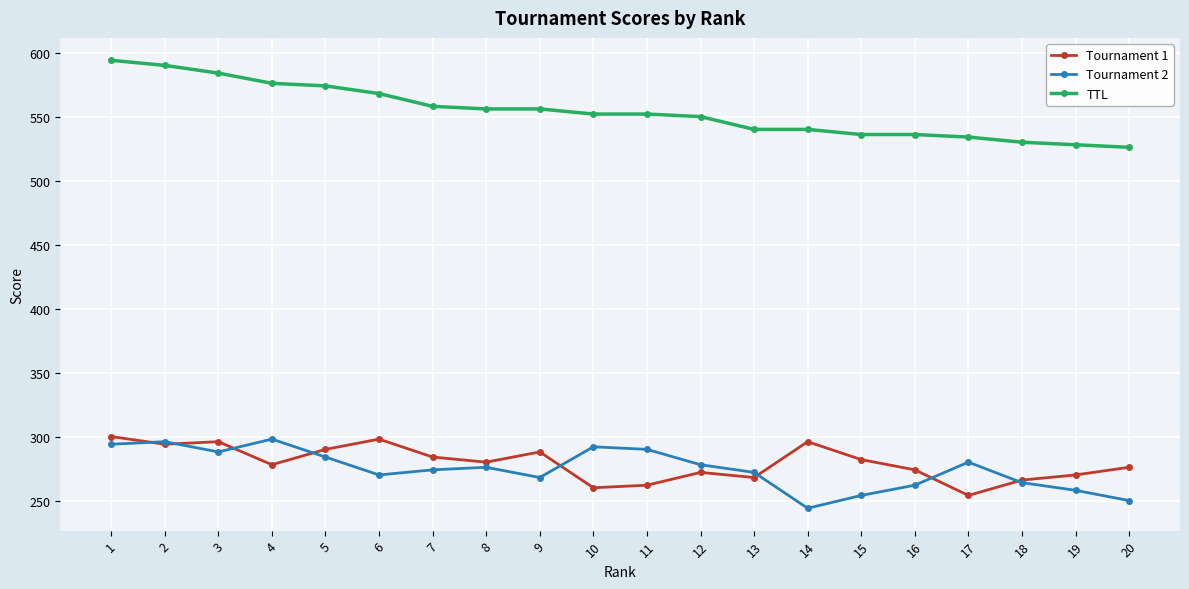

Does the chart have visible grid lines?

Yes